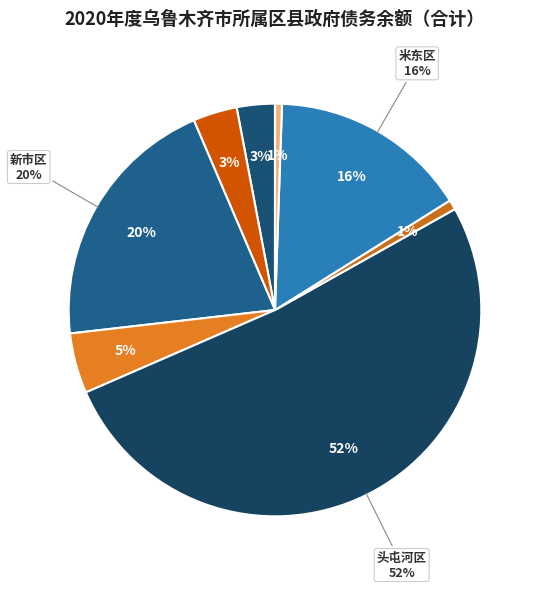

To the nearest percent, what portion does 达坂城区 represent?

1%